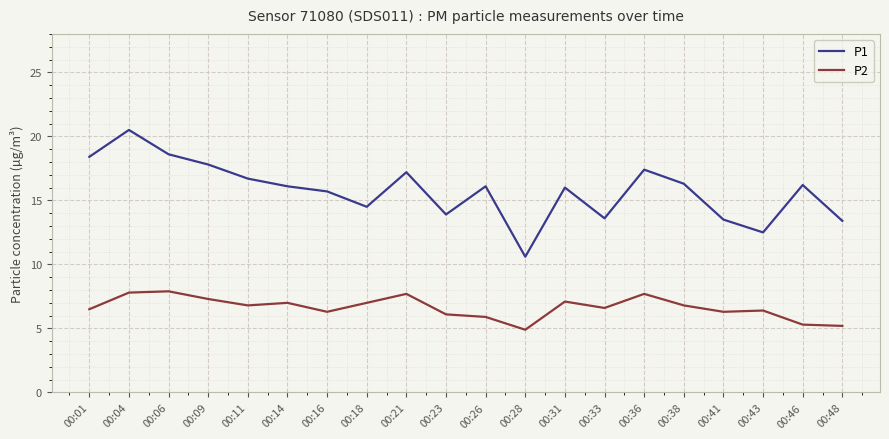

The P1 series shows 5.3 at 00:23. True or false?

False